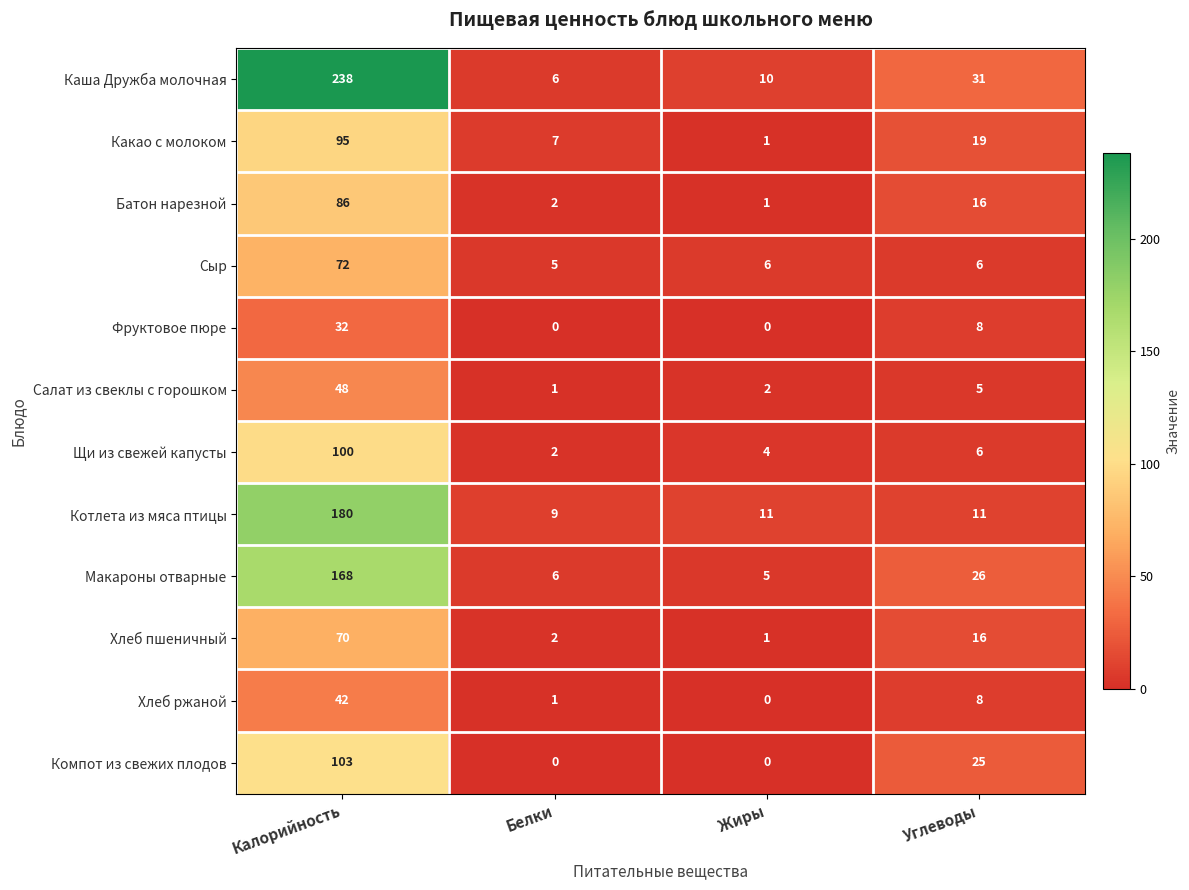

Rank the series at Калорийность from highest to lowest value.

Каша Дружба молочная, Котлета из мяса птицы, Макароны отварные, Компот из свежих плодов, Щи из свежей капусты, Какао с молоком, Батон нарезной, Сыр, Хлеб пшеничный, Салат из свеклы с горошком, Хлеб ржаной, Фруктовое пюре